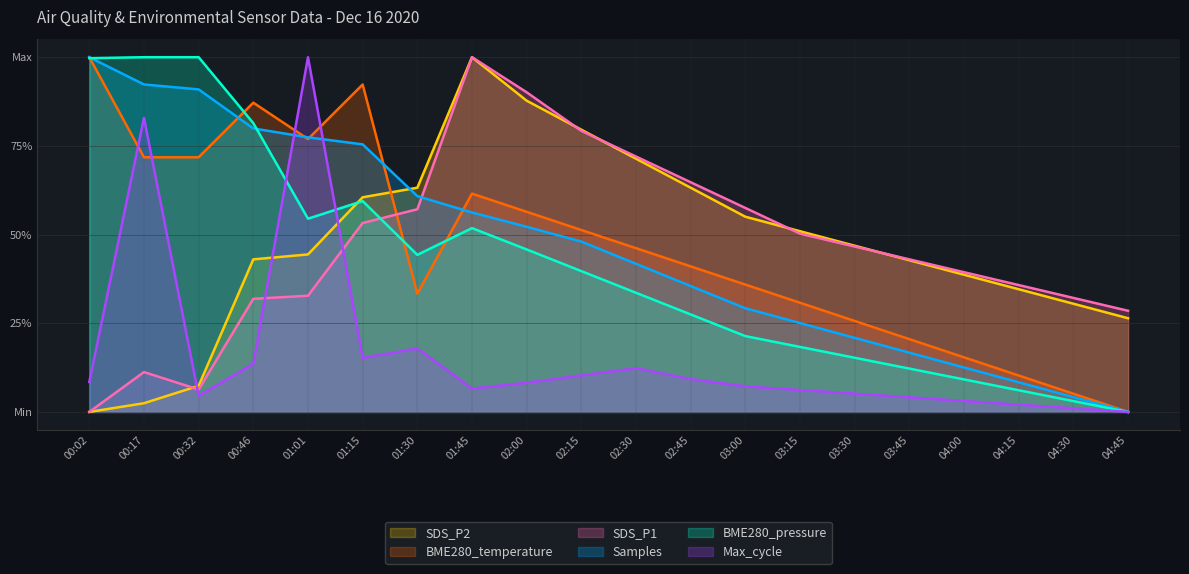

True or false: SDS_P1 has more than 1 interior local peaks.

True